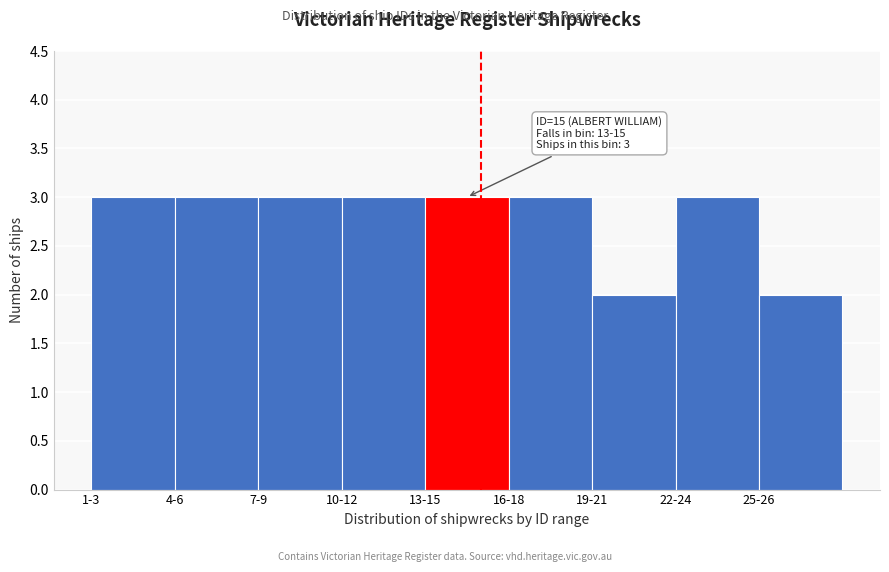

Reading left to right, transcribe all the data shown in this chart.

1-3=3	4-6=3	7-9=3	10-12=3	13-15=3	16-18=3	19-21=2	22-24=3	25-26=2